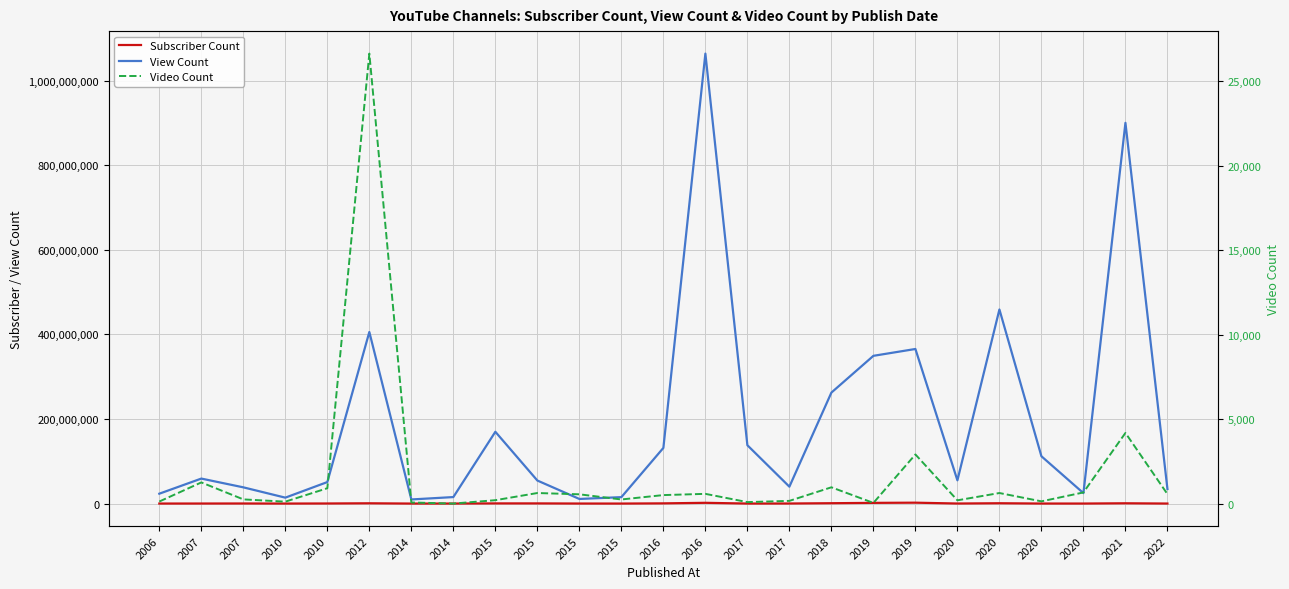

What is the difference between the maximum and minimum values in the Subscriber Count series?

2087000